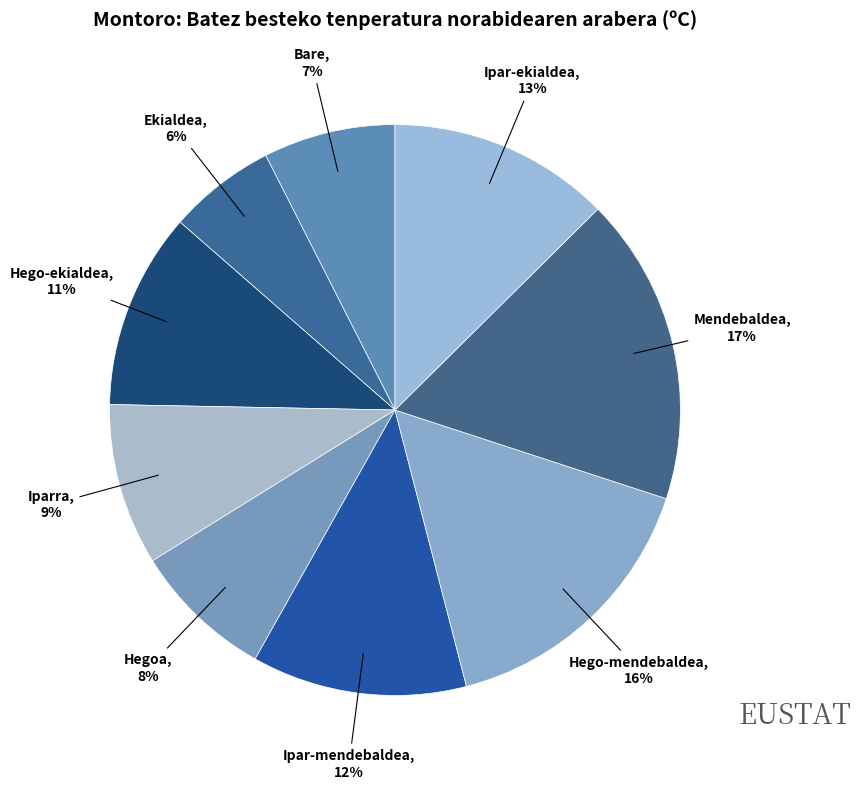

Rank the categories by value from highest to lowest.

Mendebaldea, Hego-mendebaldea, Ipar-ekialdea, Ipar-mendebaldea, Hego-ekialdea, Iparra, Hegoa, Bare, Ekialdea